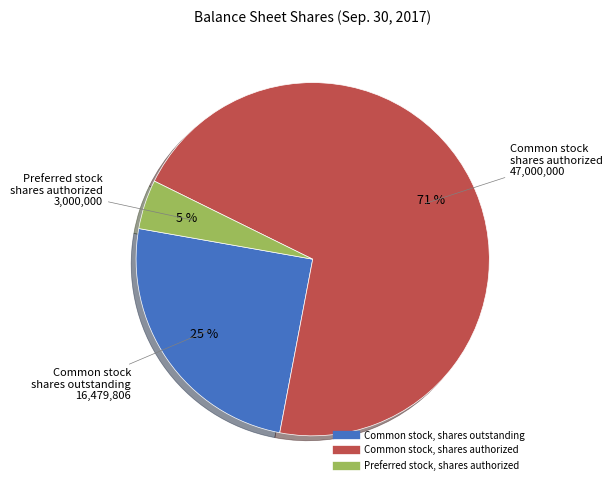

To the nearest percent, what is the average slice percentage?

33%